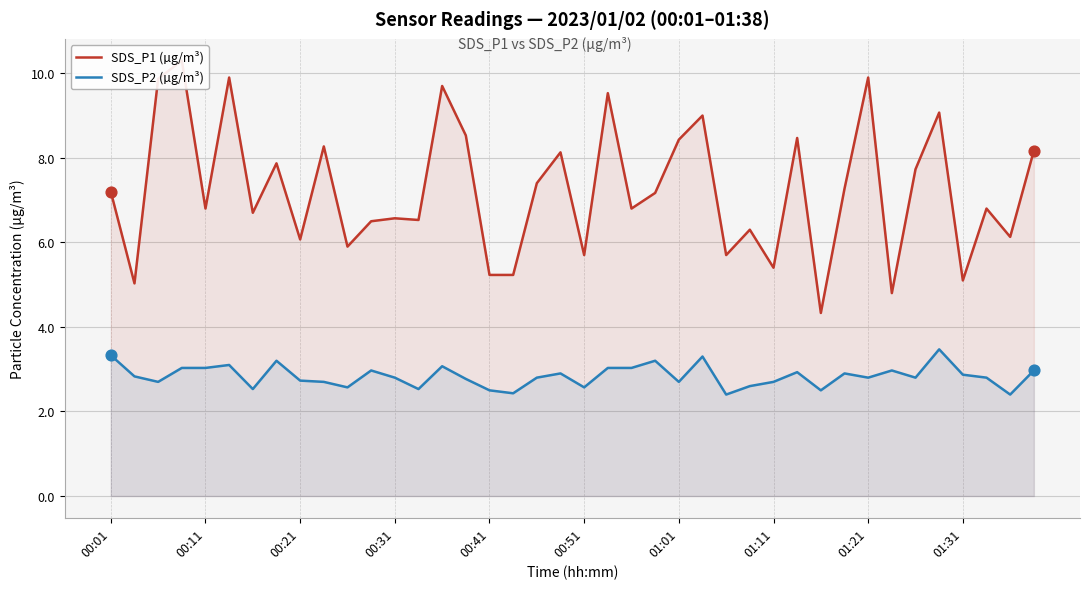

Which series reaches the maximum Y coordinate?

SDS_P1 (µg/m³)